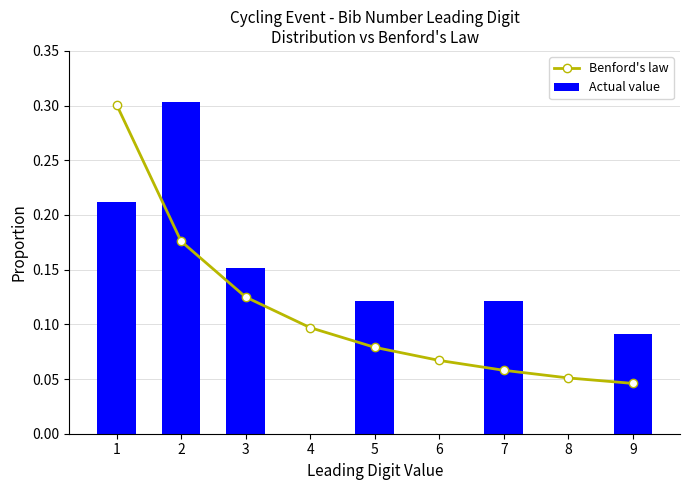

Is the value of Benford's law at 8 greater than the value of Actual value at 8?

Yes